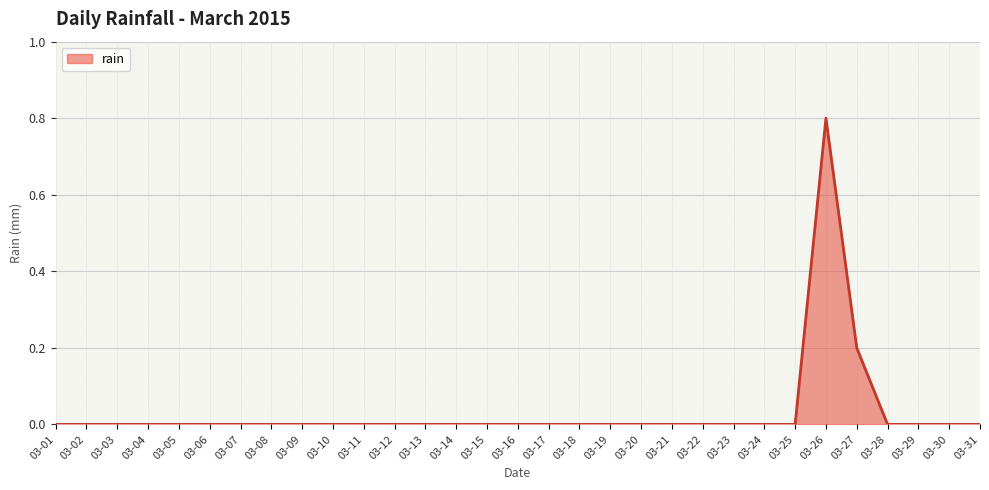

What is the difference between the maximum and minimum values?

0.8